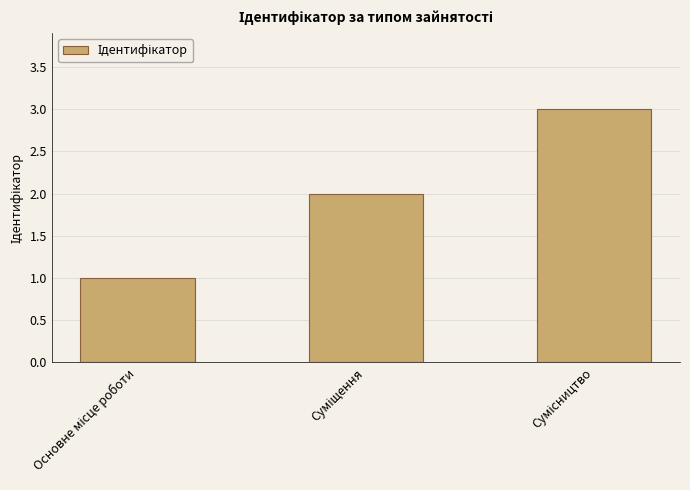

What is the sum of all values?

6